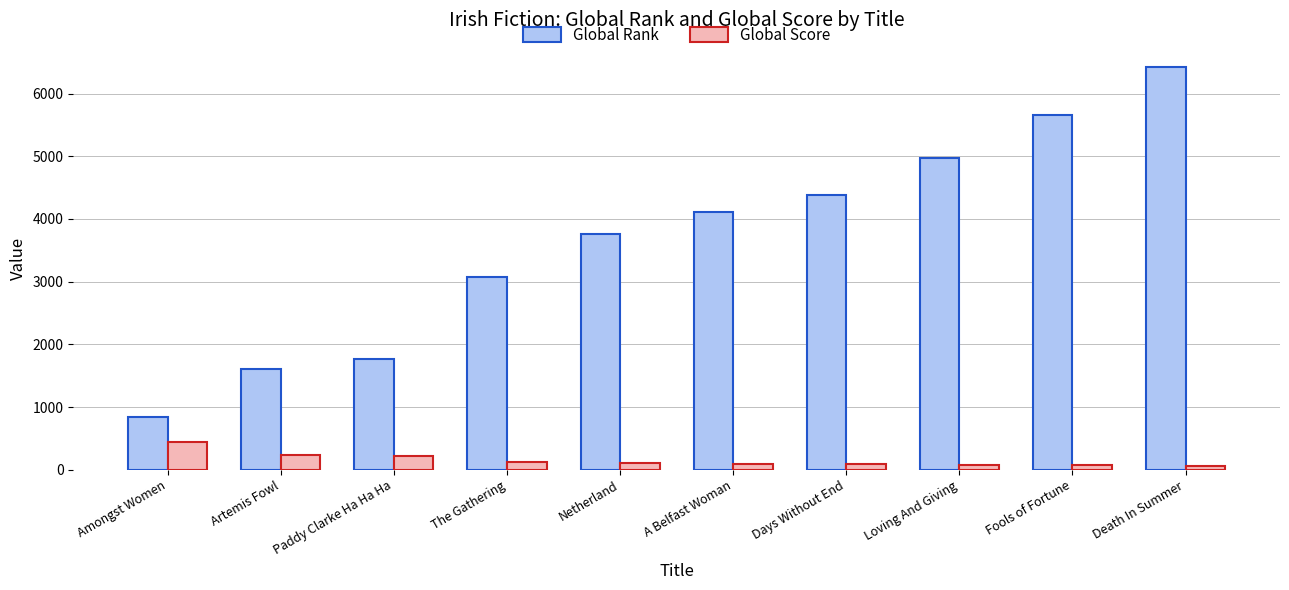

What is the difference between the maximum and minimum values in the Global Rank series?

5584